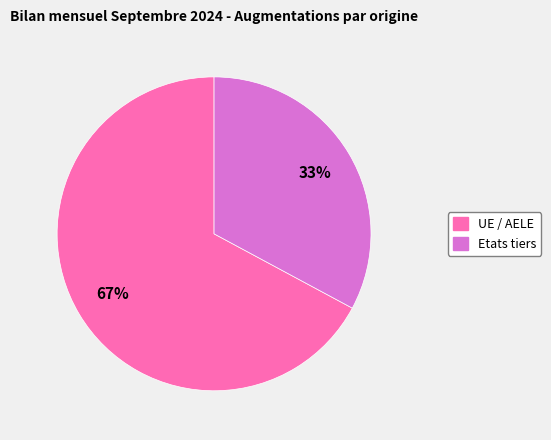

Combined, do Etats tiers and UE / AELE account for over 50%?

Yes